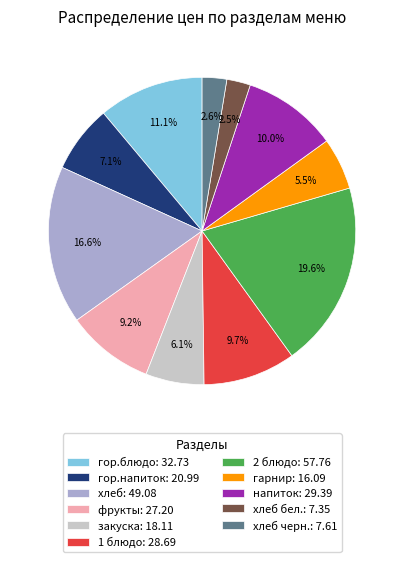

Approximately how many times larger is the value at напиток: 29.39 compared to гарнир: 16.09?

1.8